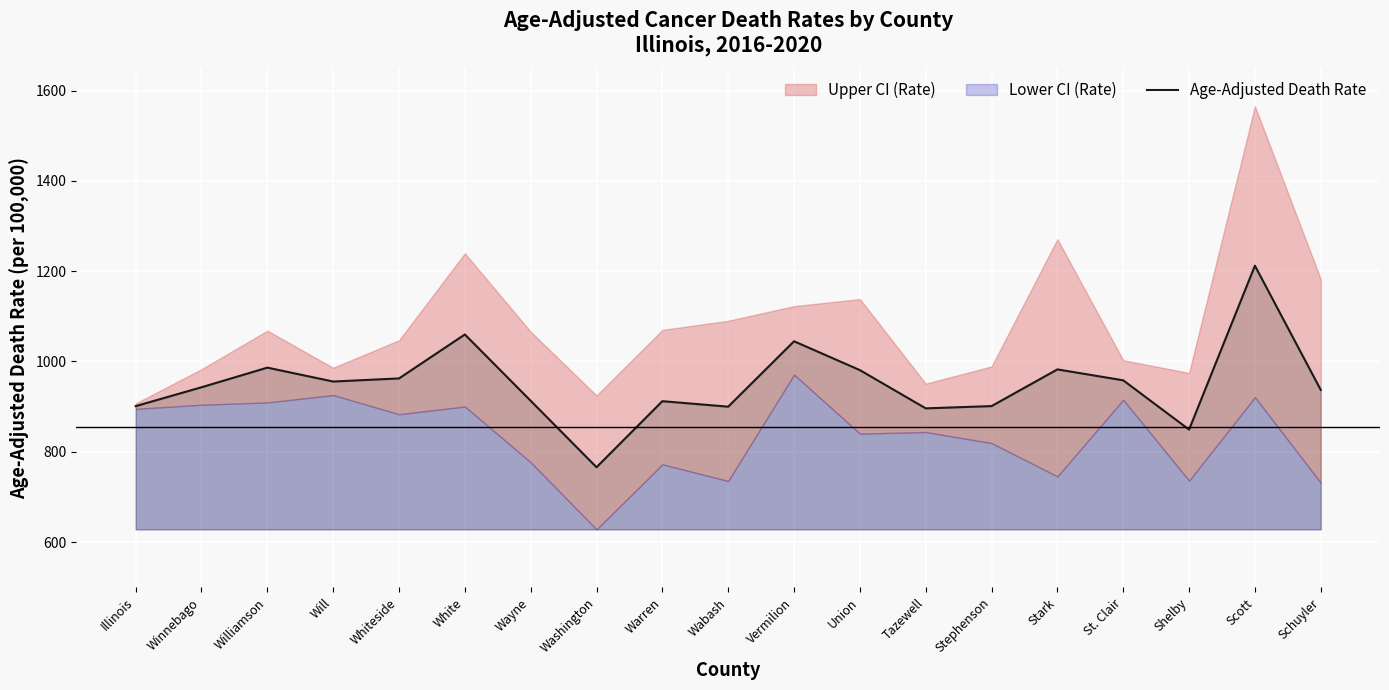

How many lines are shown in the chart?

1